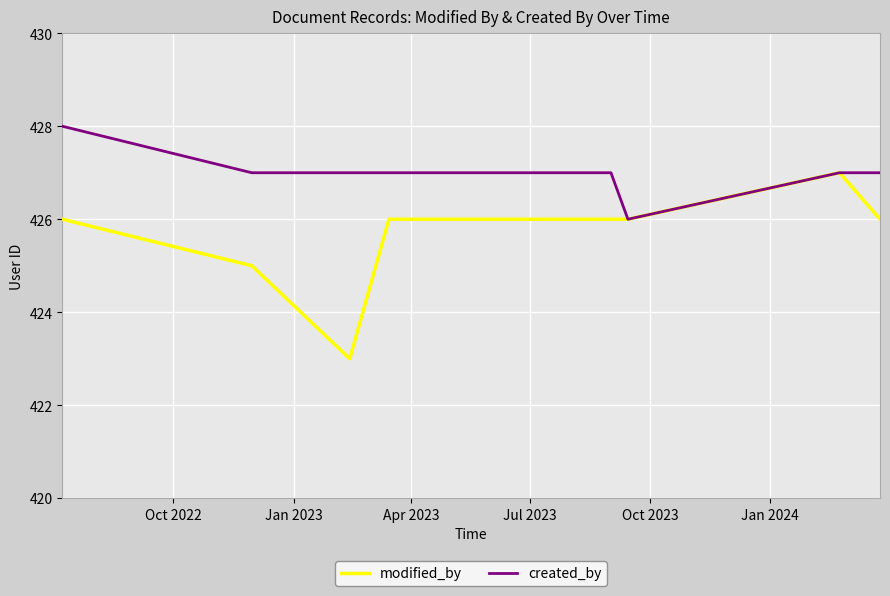

List the series in order of their peak value, lowest first.

modified_by, created_by